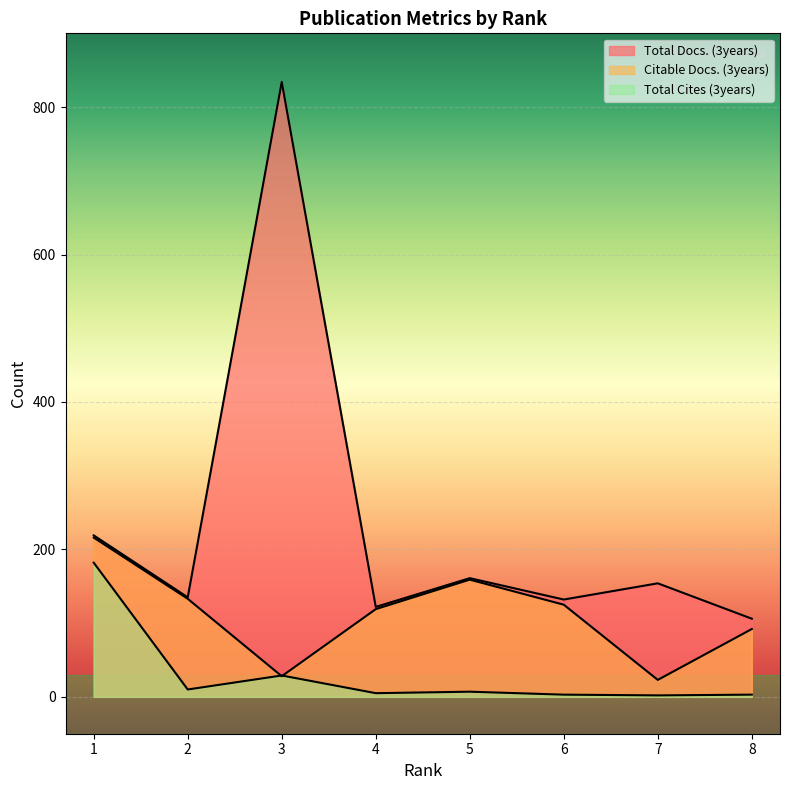

Where is the first local minimum for Total Docs. (3years)?

2